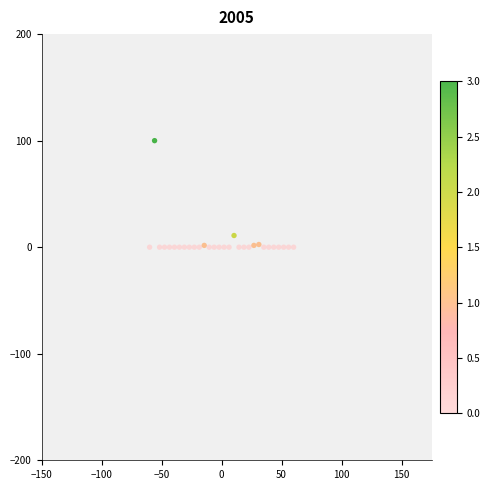

What is the range of Y values (max minus min)?

100.0